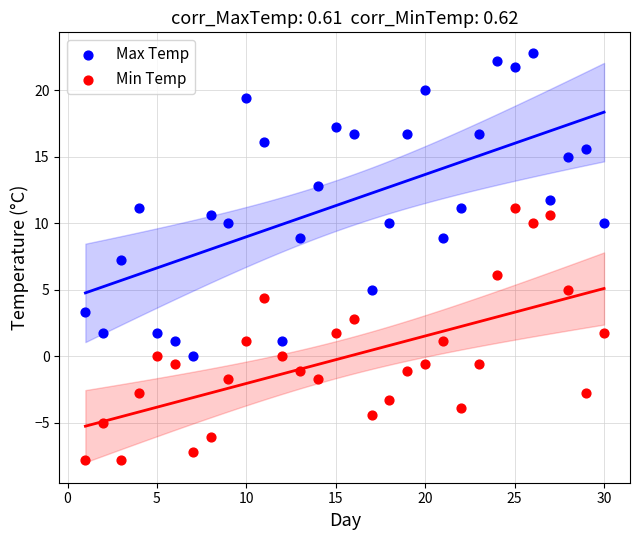

Which series has the widest spread of Y values?

Max Temp